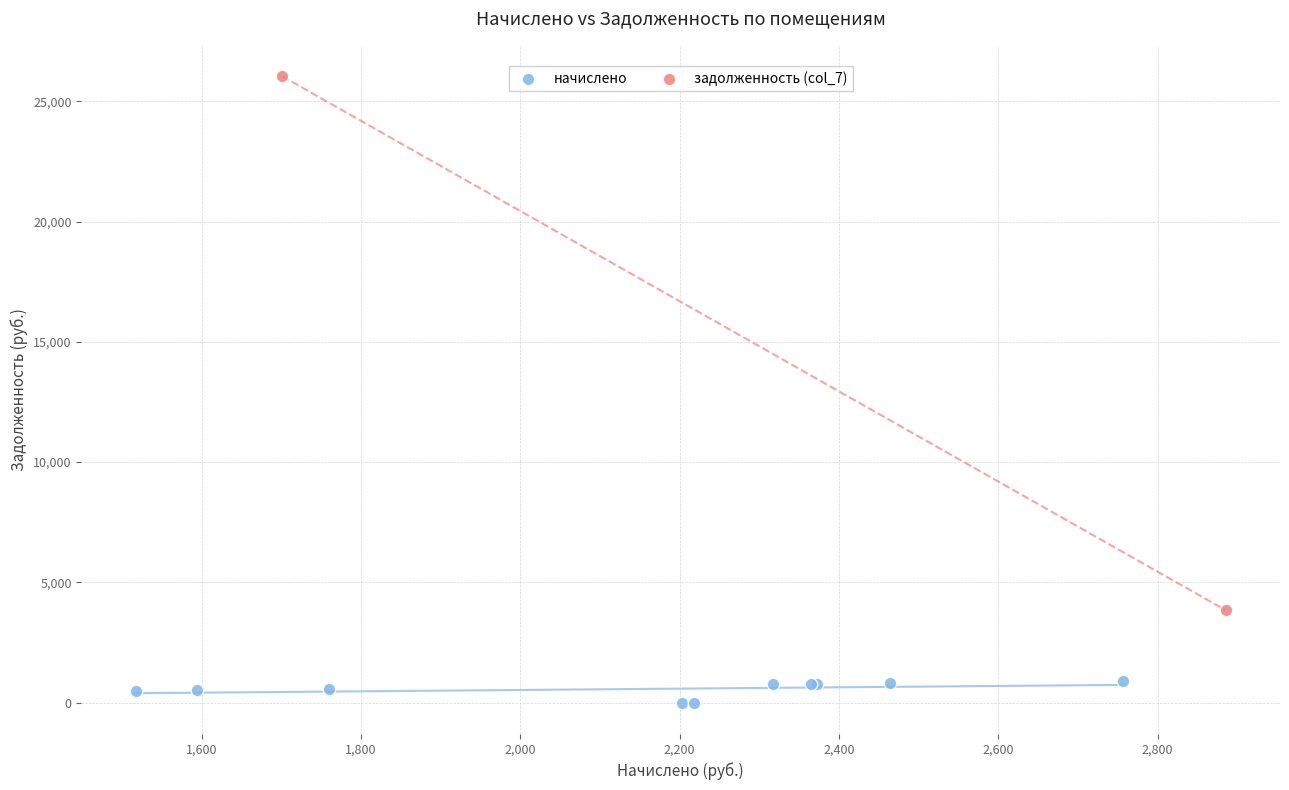

What are all the series names shown in the legend?

начислено, задолженность (col_7)